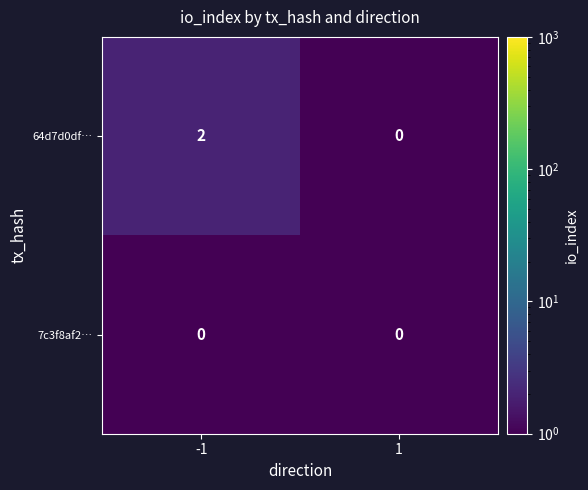

Which category has the highest value across all series?

-1